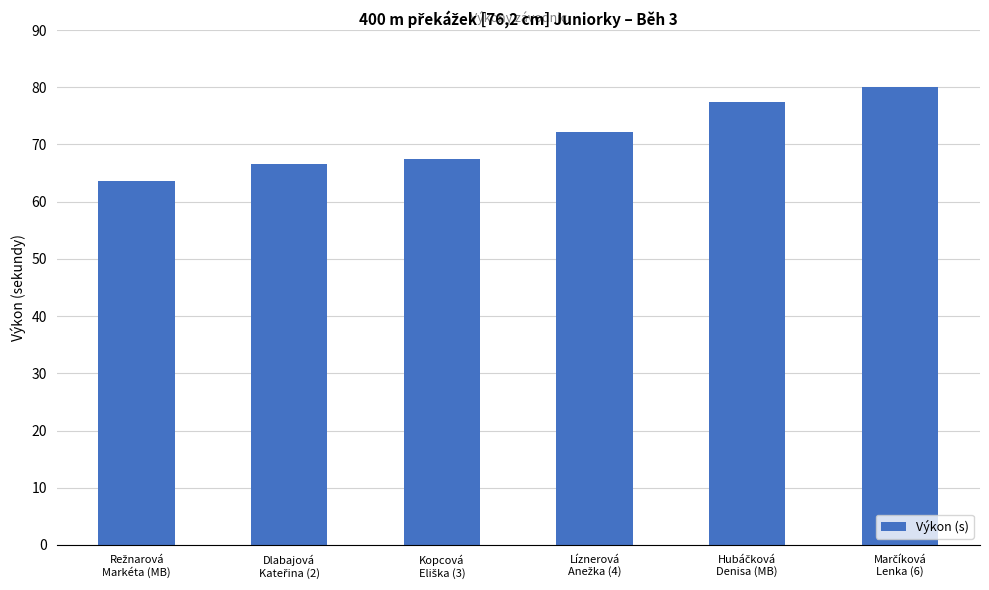

What is the maximum value shown in the chart?

80.1